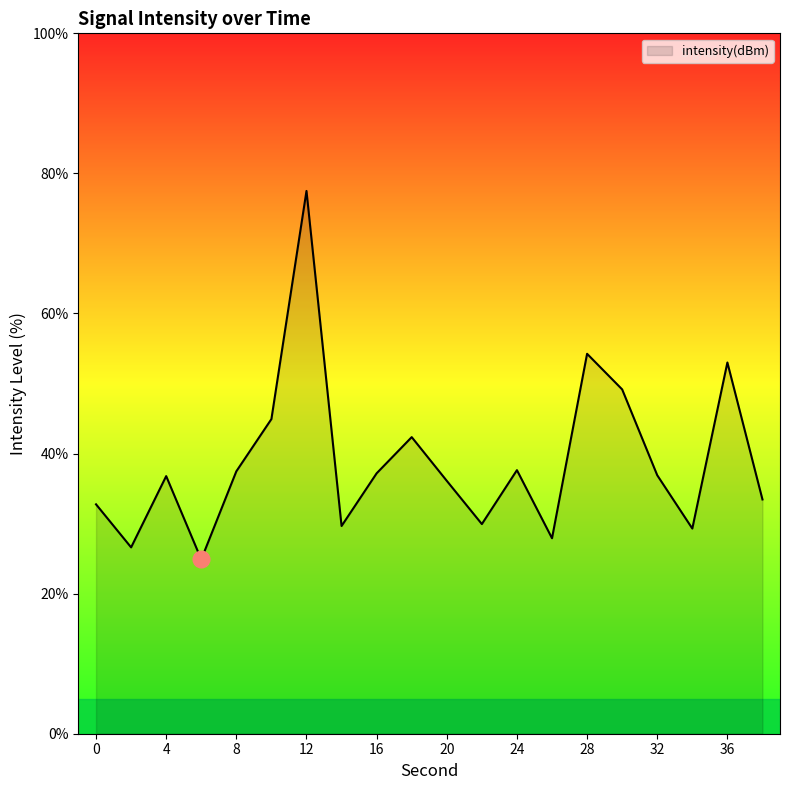

What is the maximum value shown in the chart?

77.5